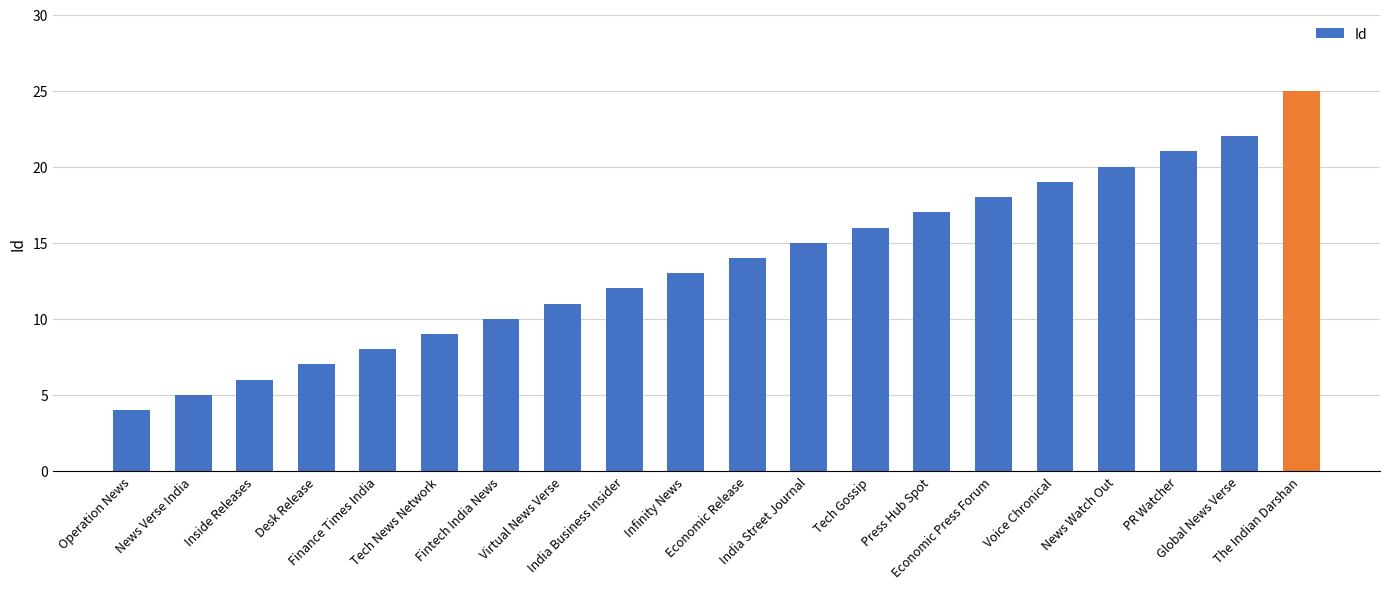

The value at The Indian Darshan is 25. True or false?

True